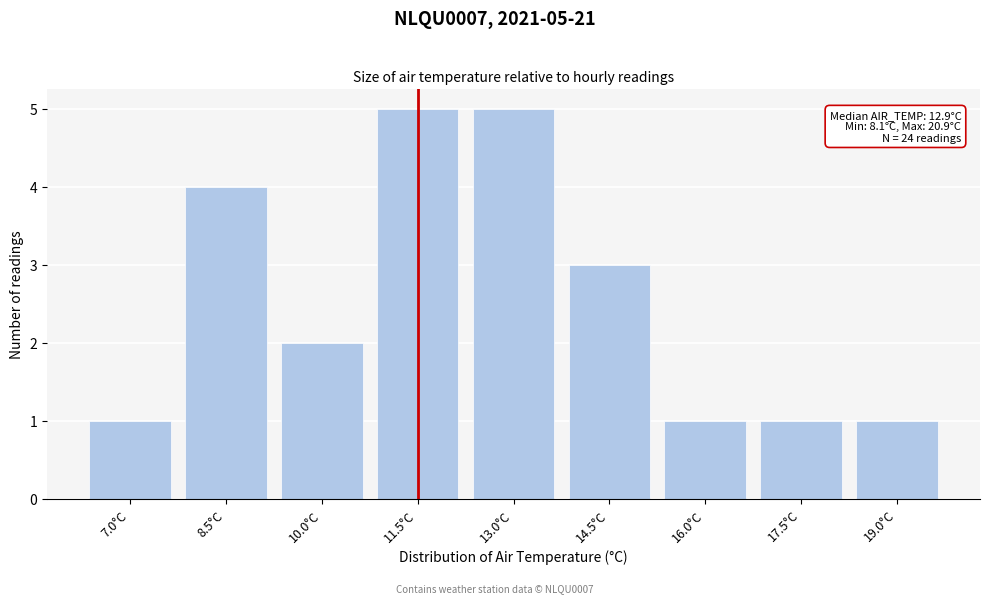

Reading left to right, what are all the values shown in this chart?

7.0°C=1	8.5°C=4	10.0°C=2	11.5°C=5	13.0°C=5	14.5°C=3	16.0°C=1	17.5°C=1	19.0°C=1